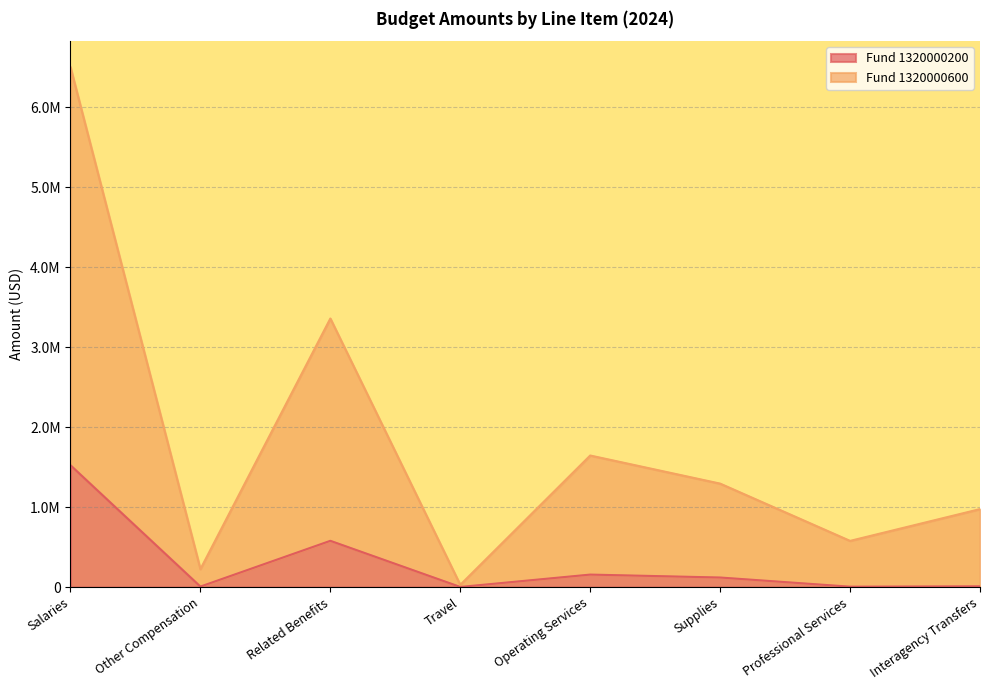

How many values in the Fund 1320000600 series exceed 1293882?

3